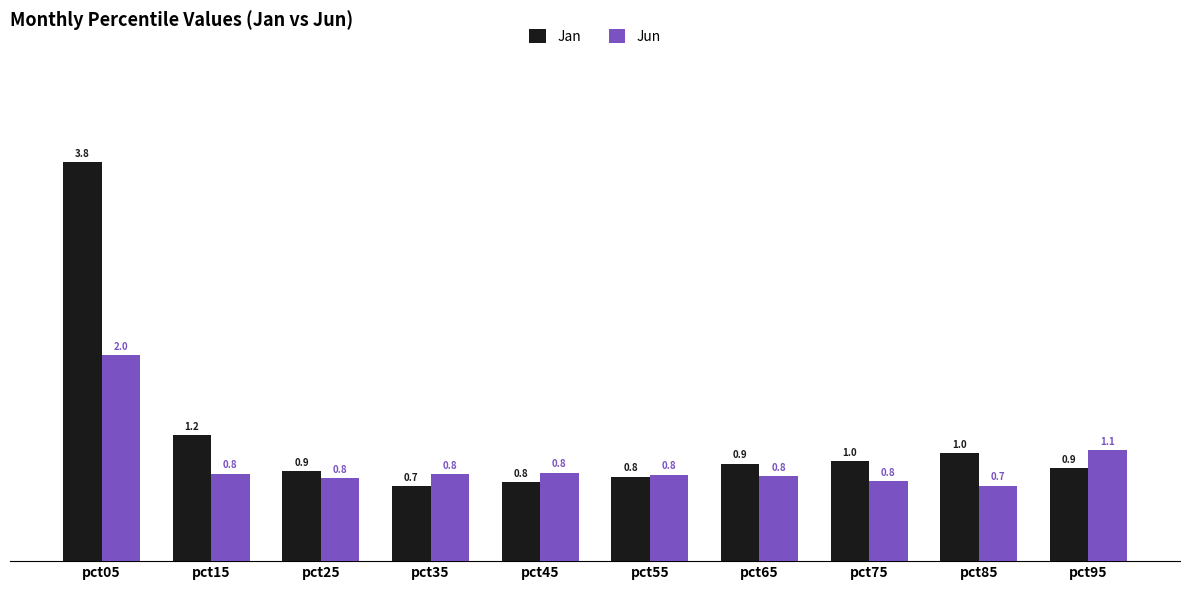

Which label corresponds to the largest value in the chart?

pct05